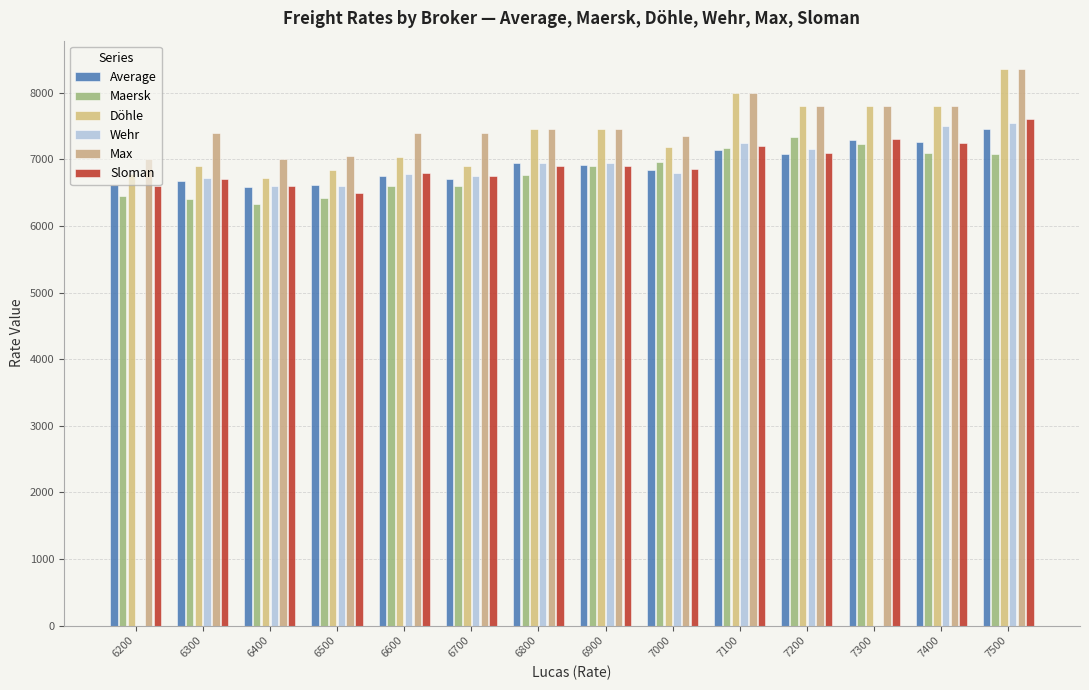

List the labels in order of Döhle value, smallest first.

6400, 6200, 6500, 6300, 6700, 6600, 7000, 6800, 6900, 7200, 7300, 7400, 7100, 7500